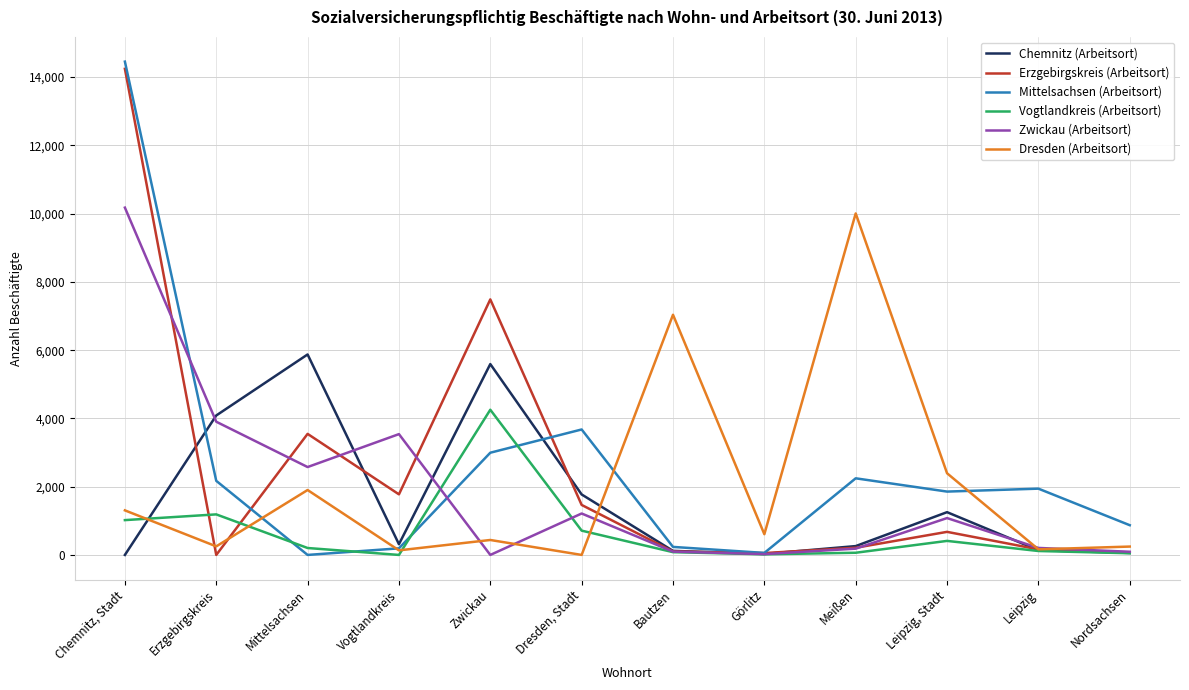

What position from the left is Görlitz?

8